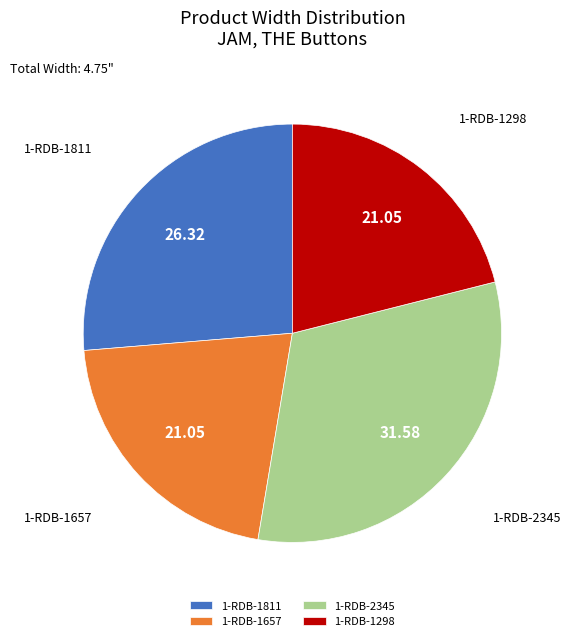

True or false: 1-RDB-1298 accounts for 13% of the total.

False